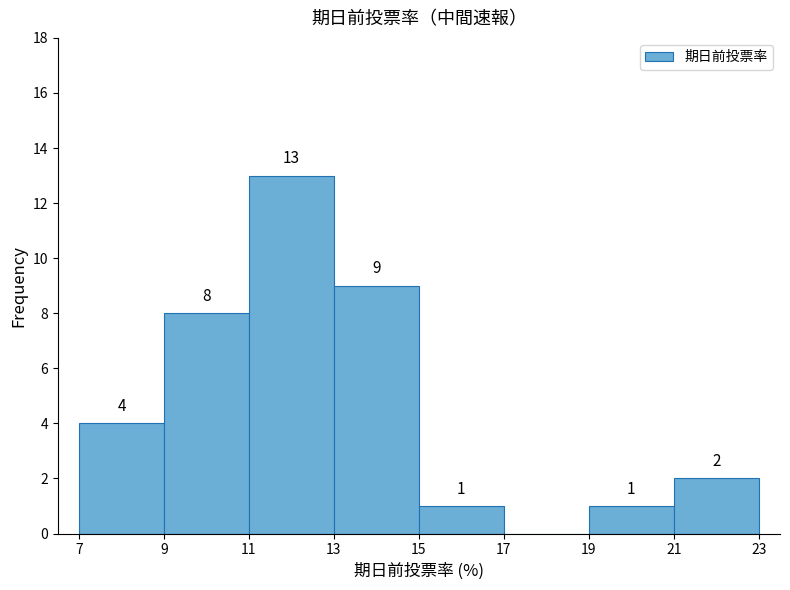

Which range on the x-axis has the tallest bar?

11 to 13